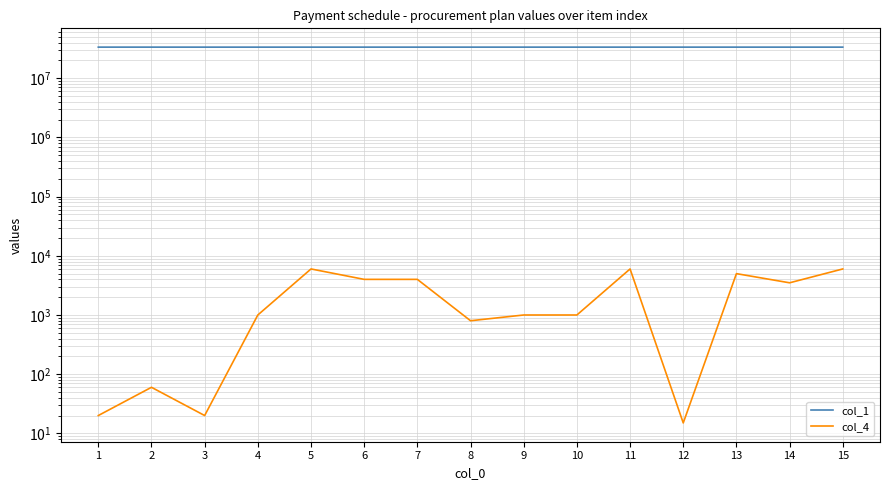

Is the value of col_4 at 8 greater than the value of col_1 at 11?

No